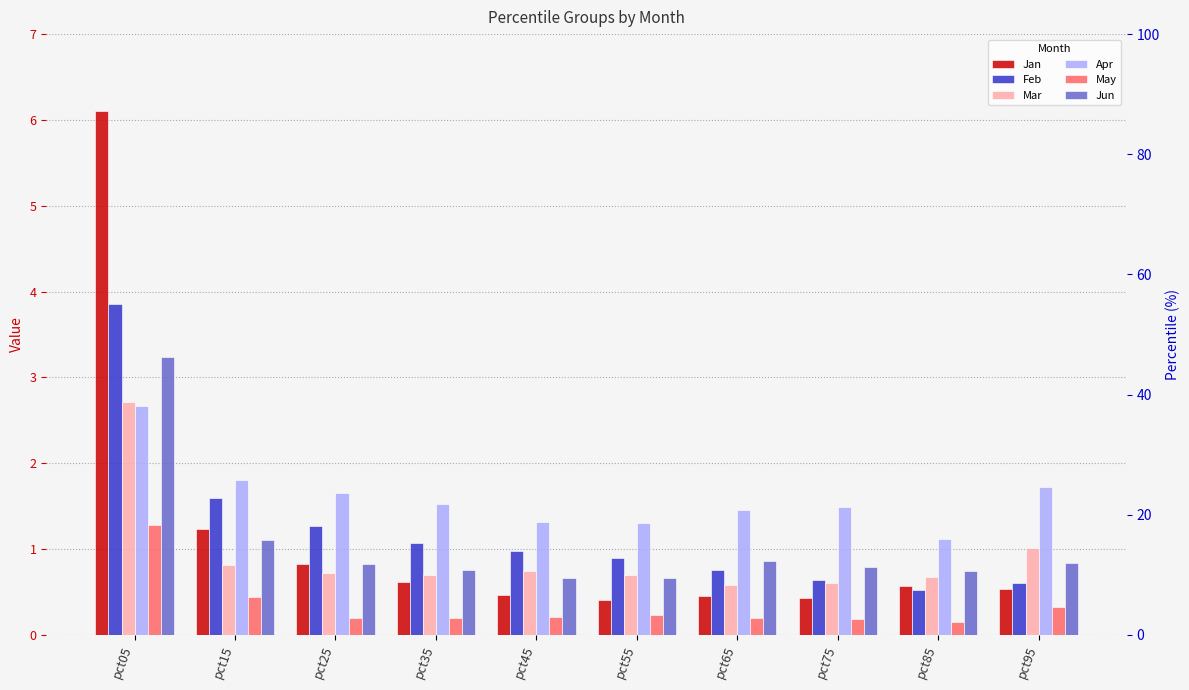

Are the bars horizontal?

No